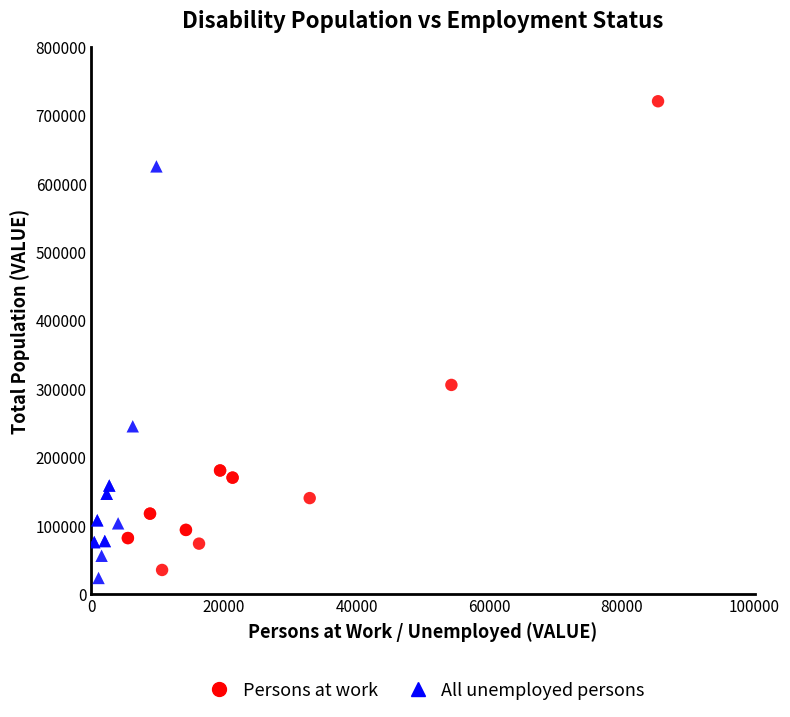

Which series has the widest spread of Y values?

Persons at work